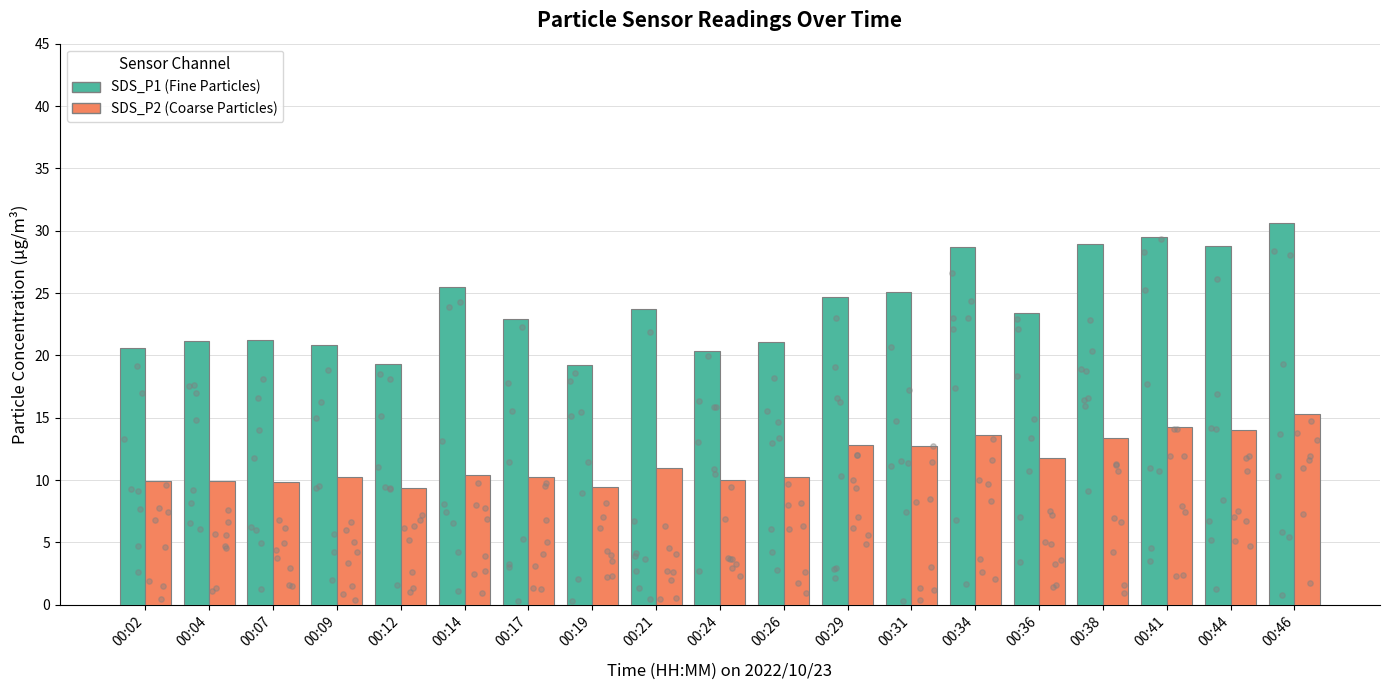

What are all the series names shown in the legend?

SDS_P1, SDS_P2